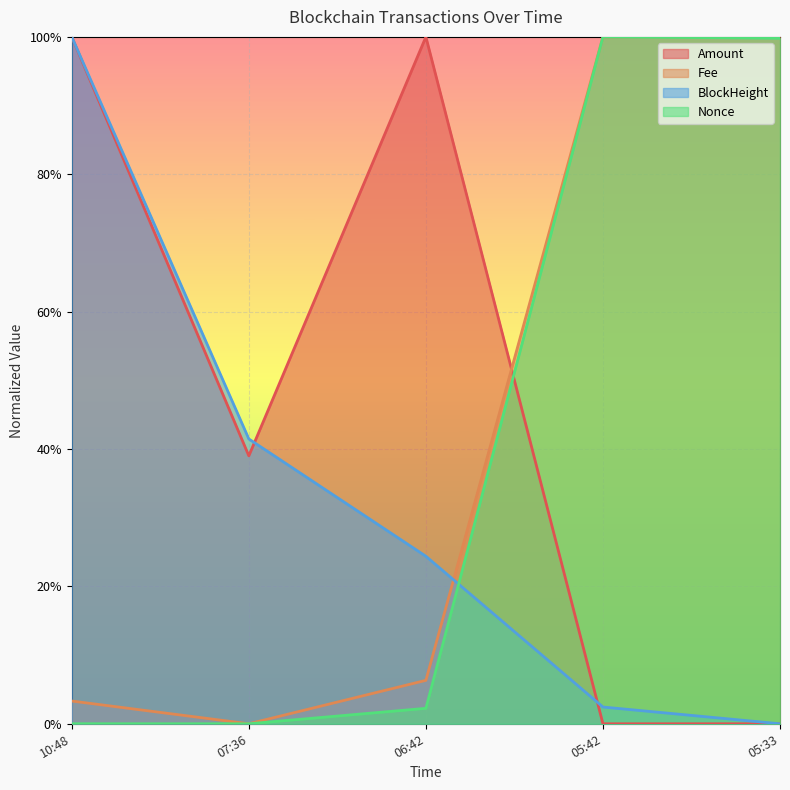

What is the difference between the Fee values at 06:42 and 07:36?

0.1